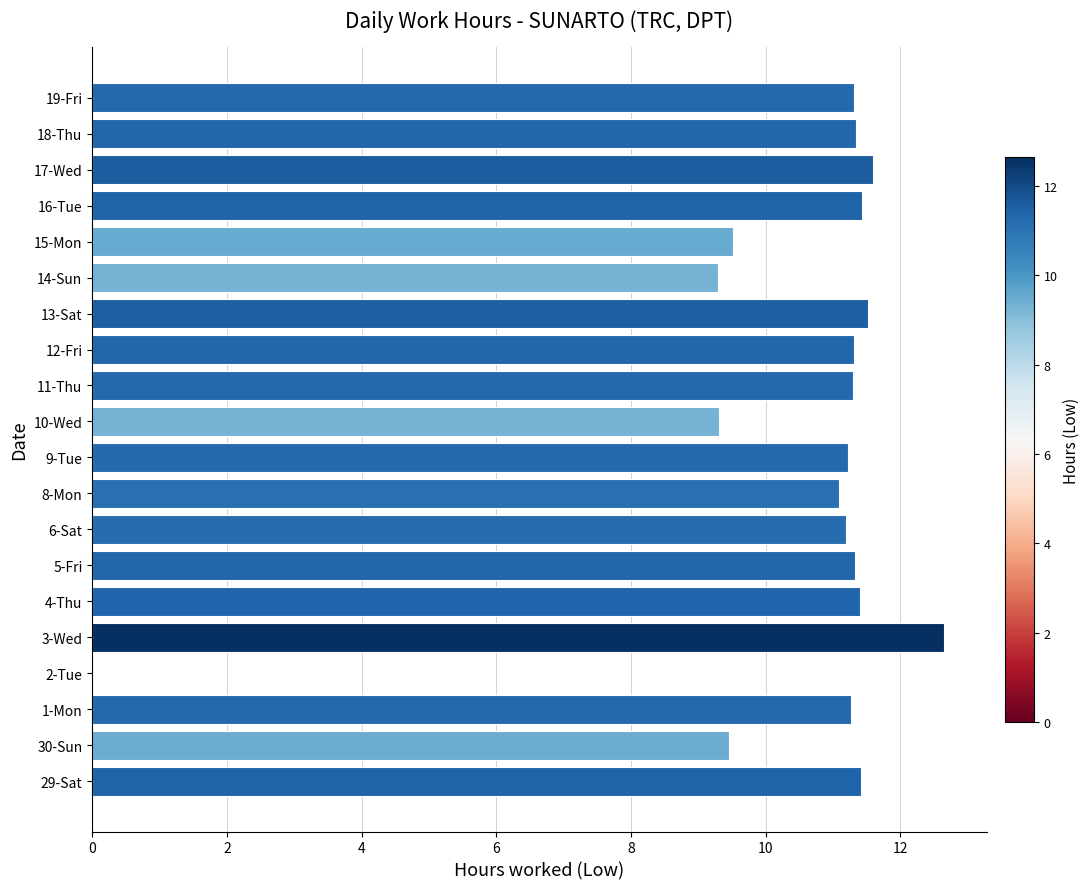

What is the ratio of the value at 8-Mon to the value at 3-Wed?

0.9